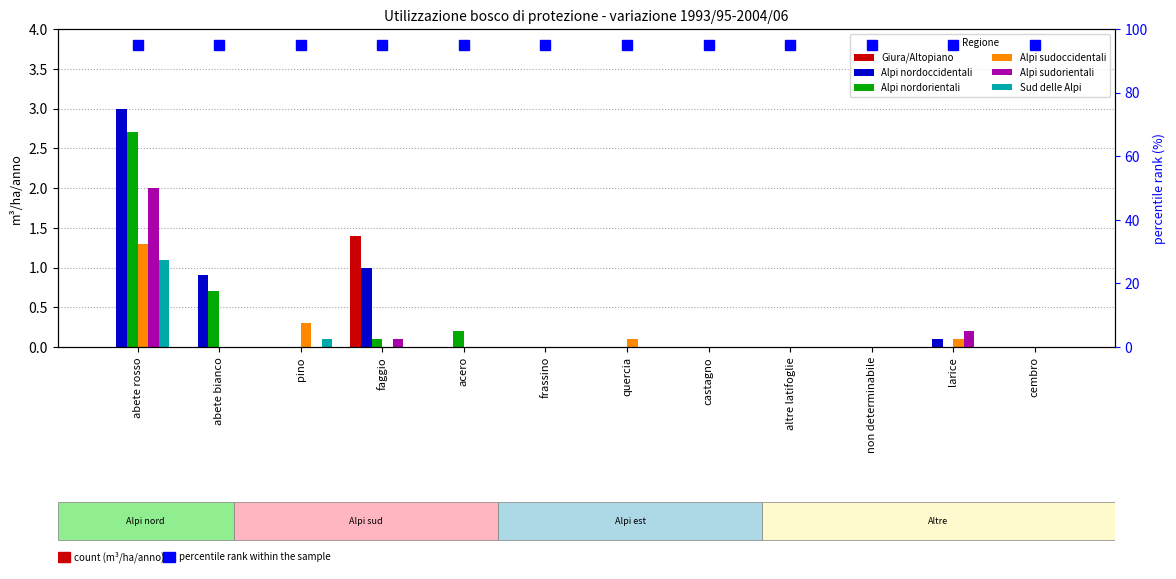

Read the Alpi sudoccidentali value at abete rosso.

1.3